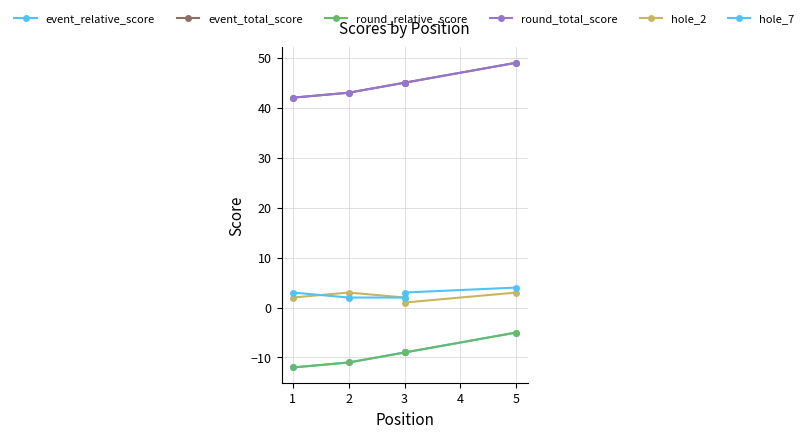

What is the value of the hole_2 point at the 1st from the left?

2